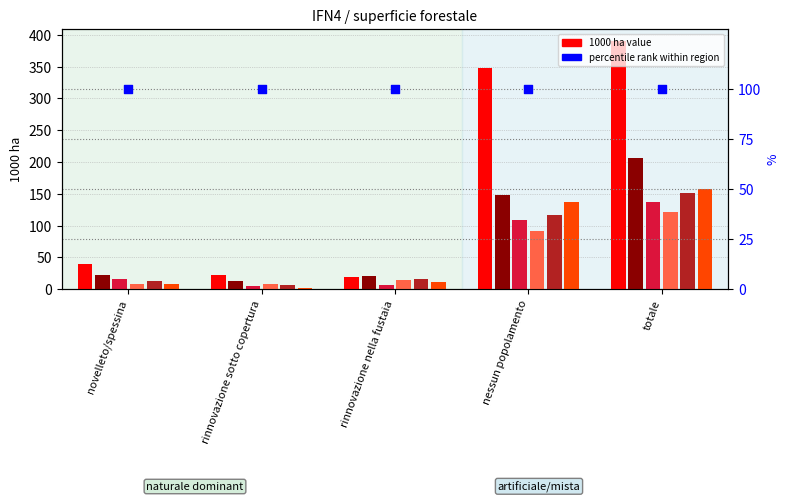

What is the total value across all series at totale?

1164.1